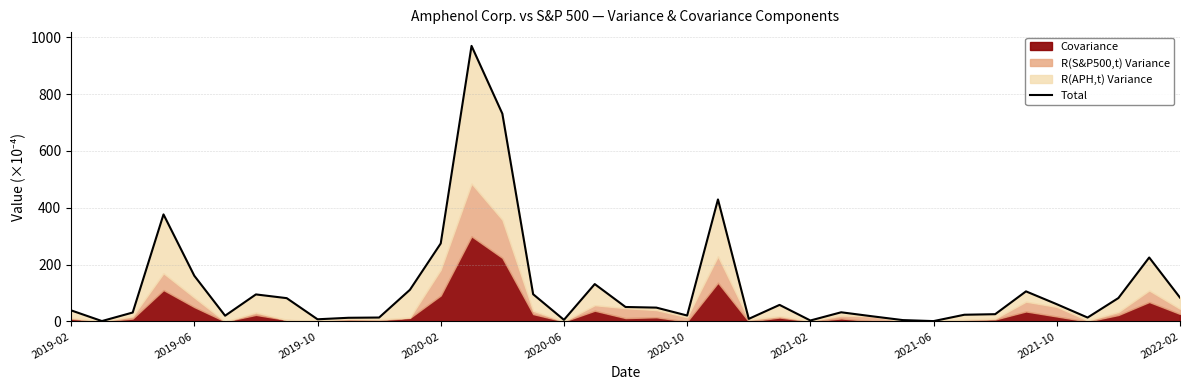

How many interior local peaks (higher than both neighbors) does the data have?

9